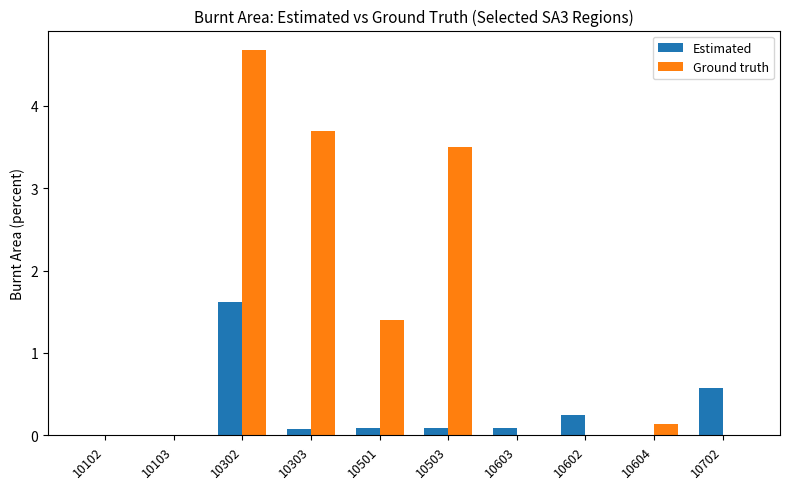

At which category is the sum across all series the highest?

10302